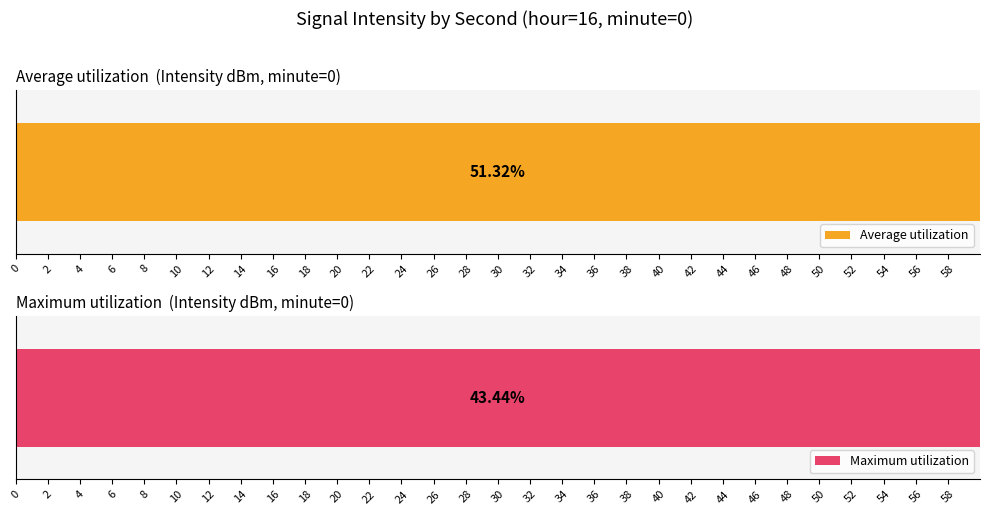

What is the approximate value of Average utilization at 16?

51.2